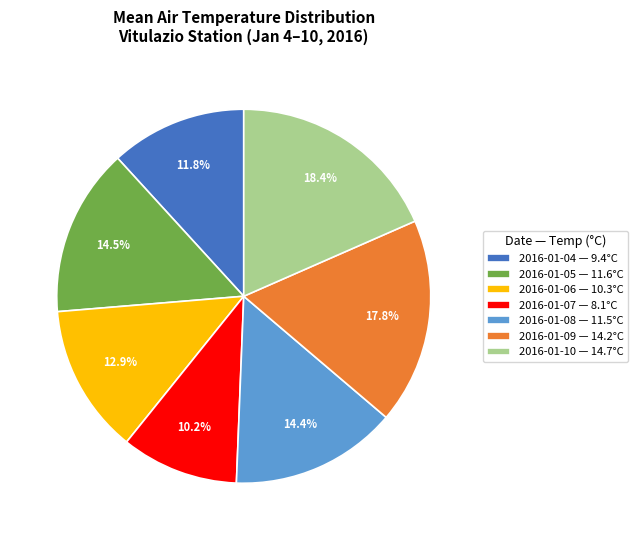

What is the smallest slice in the pie chart?

2016-01-07